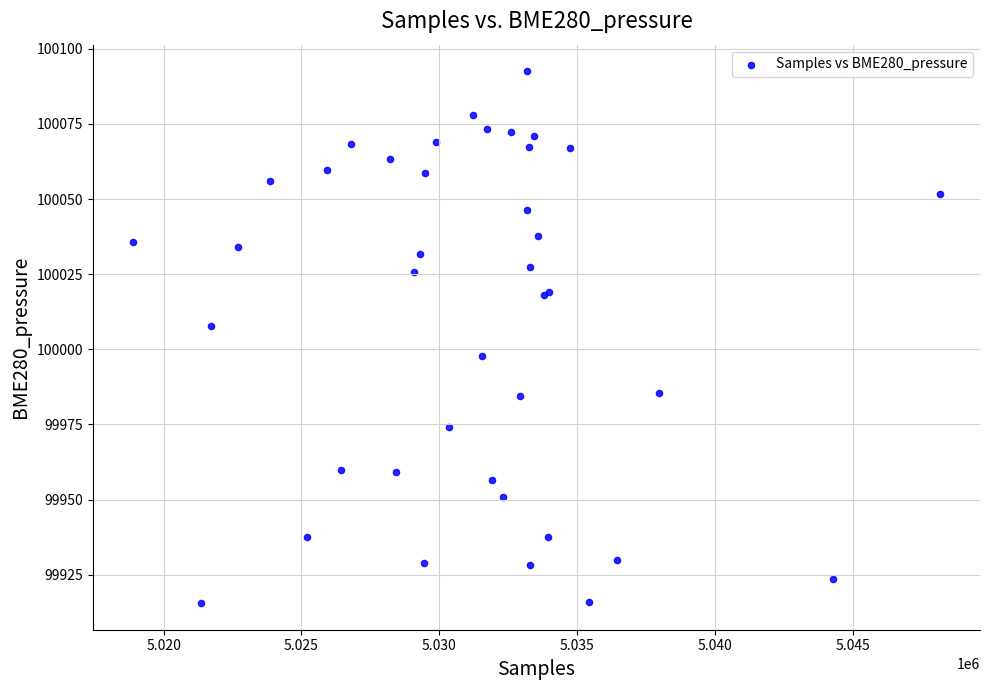

What Y value in the scatter plot is closest to 100004?

100007.7